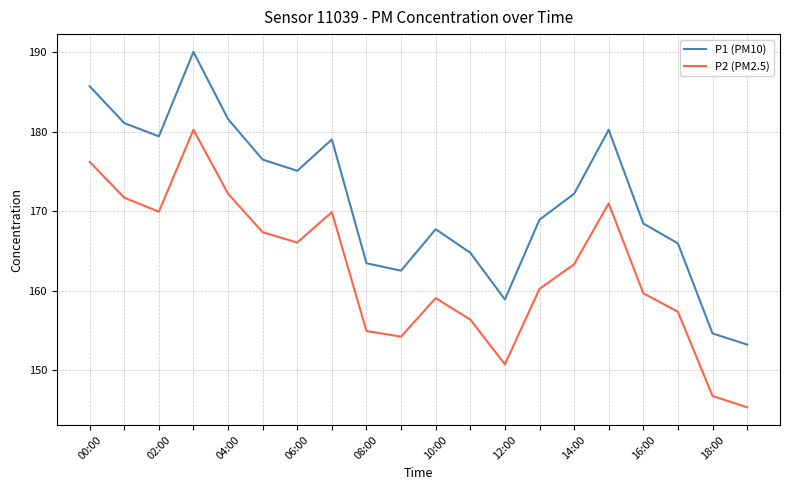

How many values in the P2 (PM2.5) series are below 163?

10